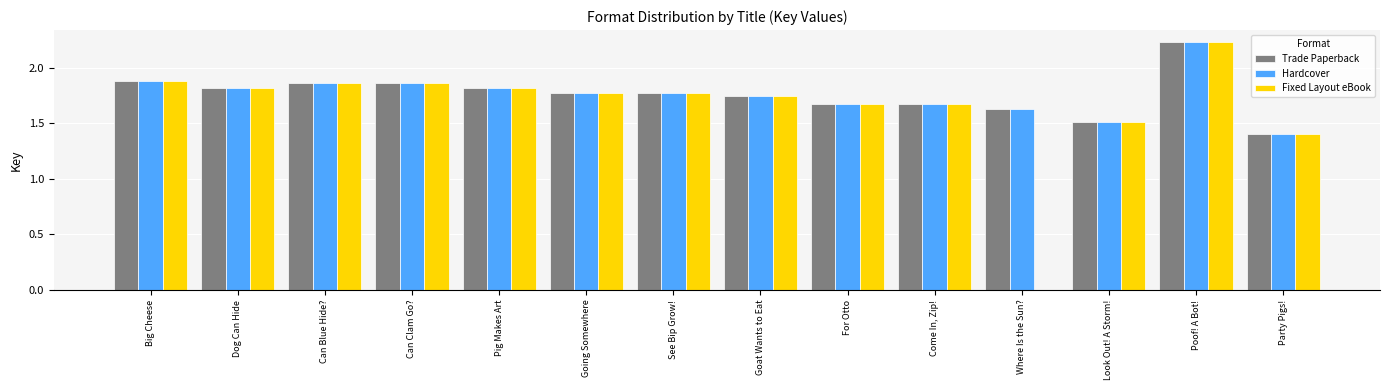

Where is Hardcover nearest to the value 1?

Party Pigs!